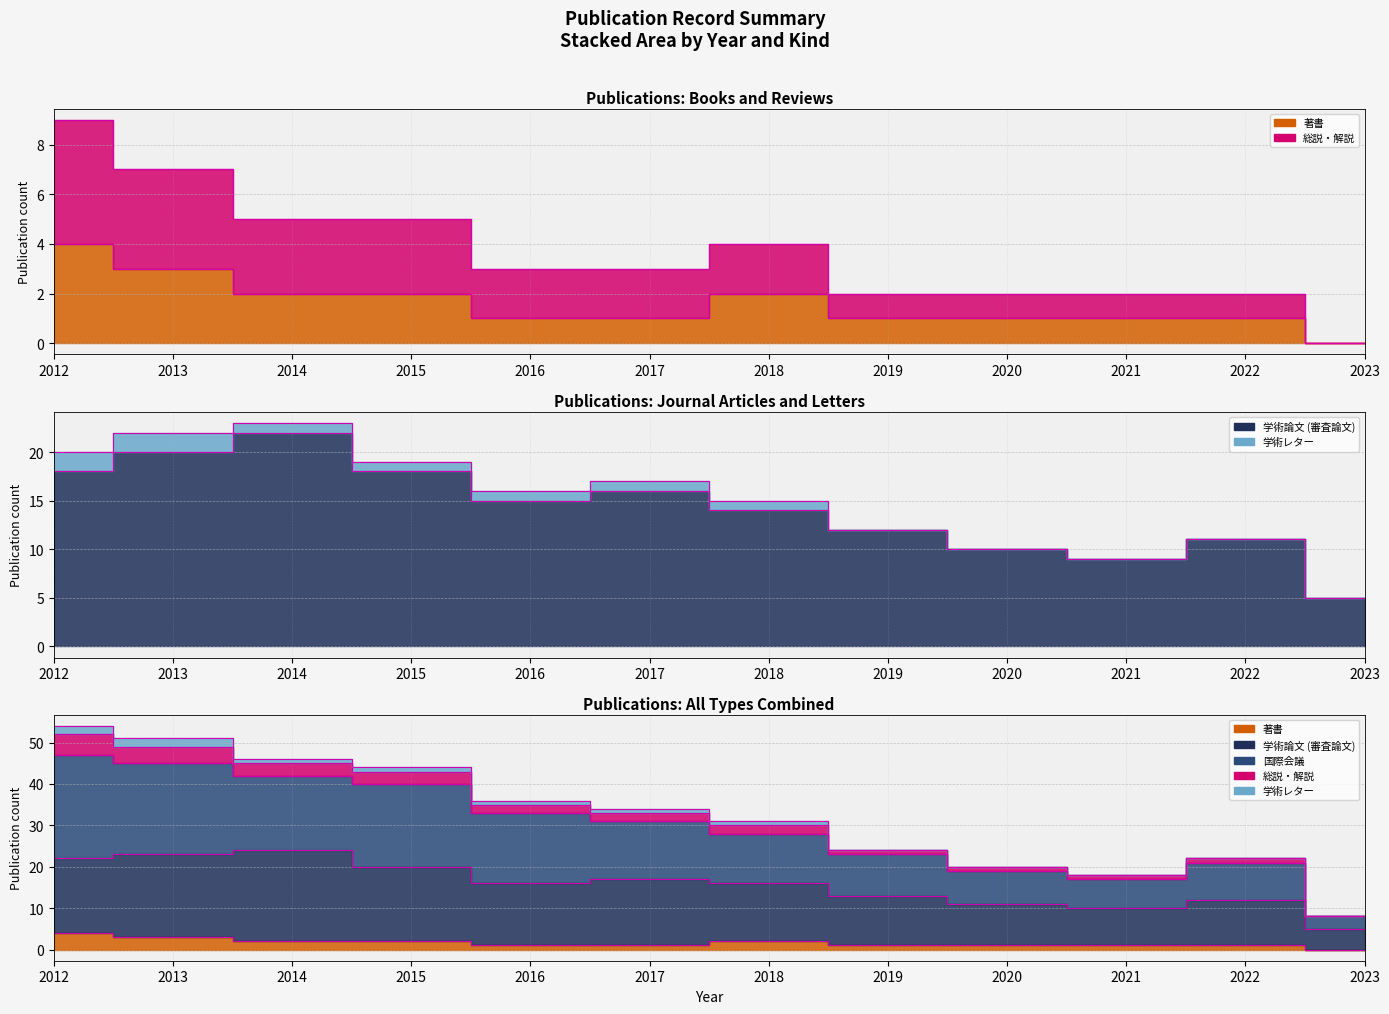

Which series has the largest total across all categories?

国際会議